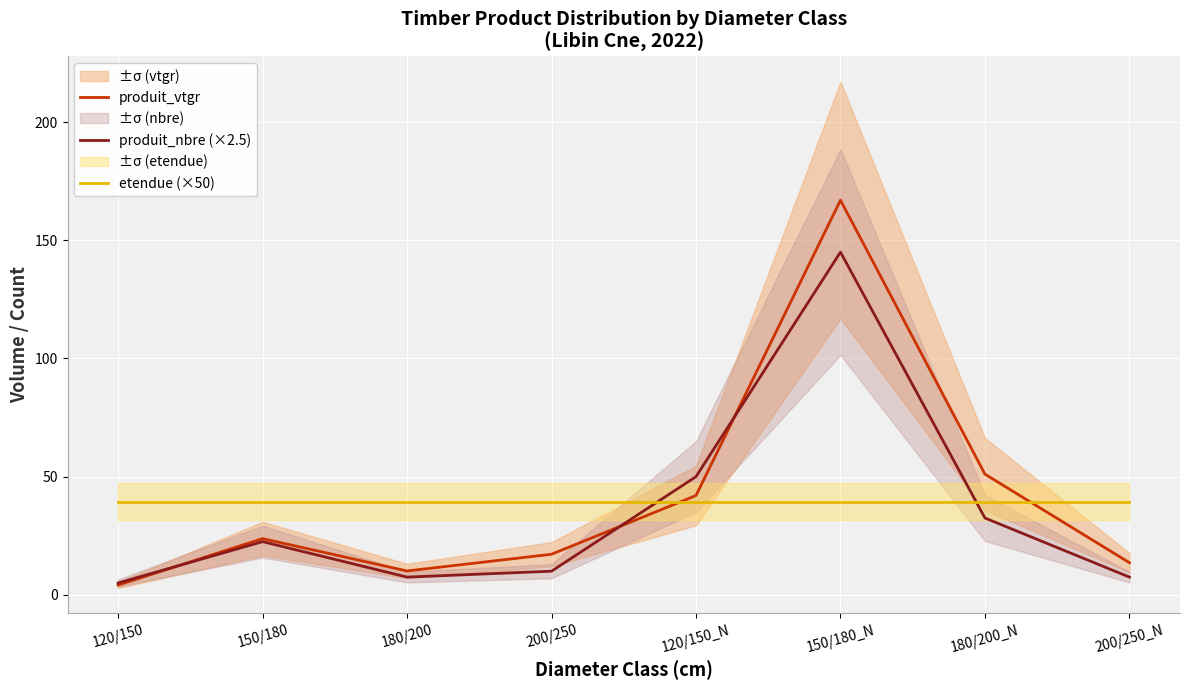

Which series has the largest range (max minus min)?

produit_vtgr